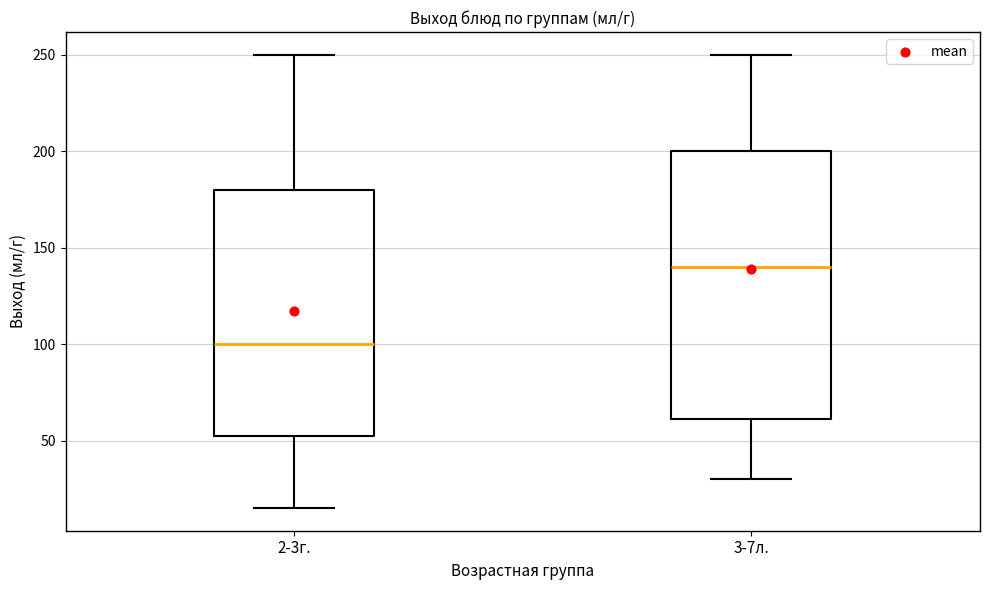

Which box's median line is the lowest?

2-3г.